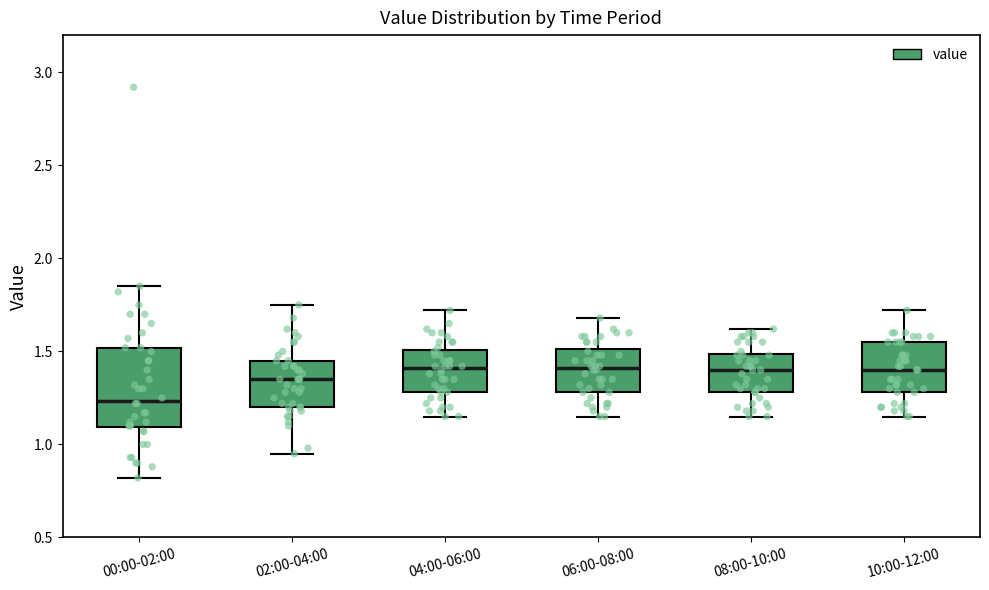

Reading left to right, read every box against the y-axis: the position of its median line, the range the box covers, and the ends of its whiskers. The values are not printed on the chart, so give them approximately, as read against the axis.

00:00-02:00: median 1.25, box 1.10 to 1.50, whiskers 0.80 to 1.85
02:00-04:00: median 1.35, box 1.20 to 1.45, whiskers 0.95 to 1.75
04:00-06:00: median 1.40, box 1.30 to 1.50, whiskers 1.15 to 1.70
06:00-08:00: median 1.40, box 1.30 to 1.50, whiskers 1.15 to 1.70
08:00-10:00: median 1.40, box 1.30 to 1.50, whiskers 1.15 to 1.60
10:00-12:00: median 1.40, box 1.30 to 1.55, whiskers 1.15 to 1.70